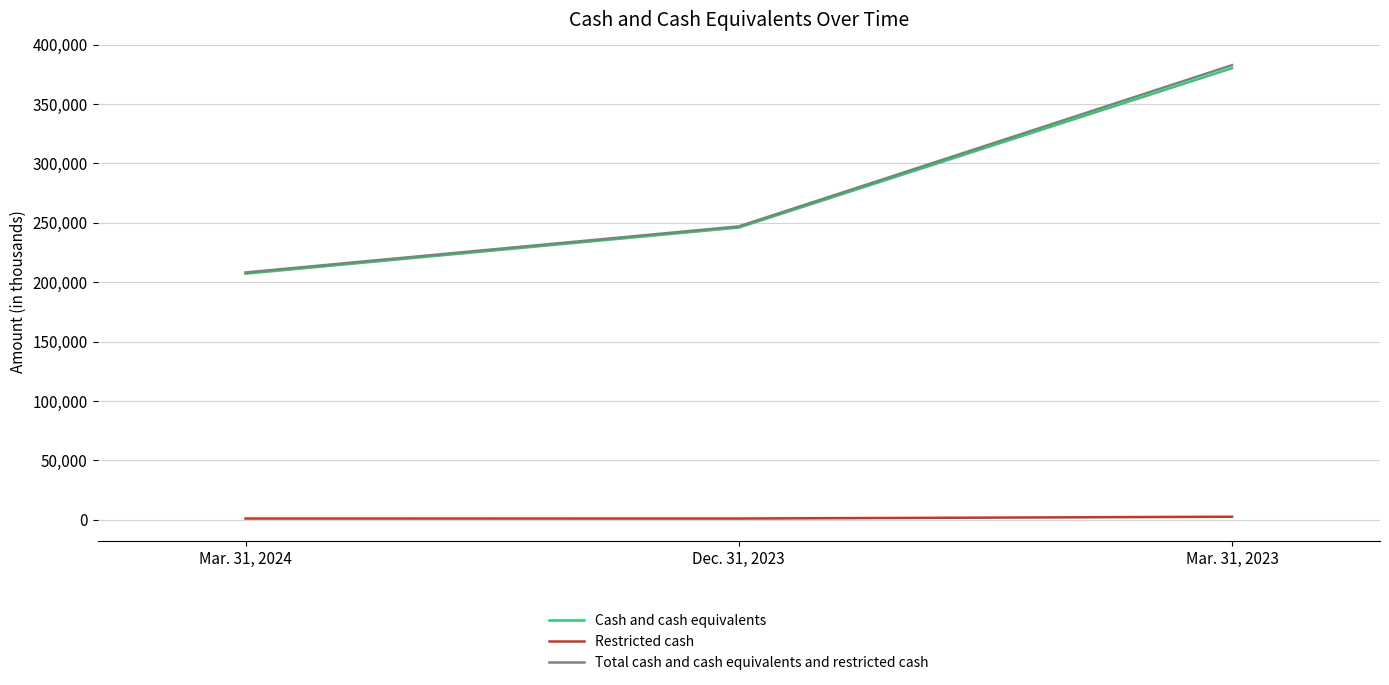

What is the minimum value shown in the chart?

1022